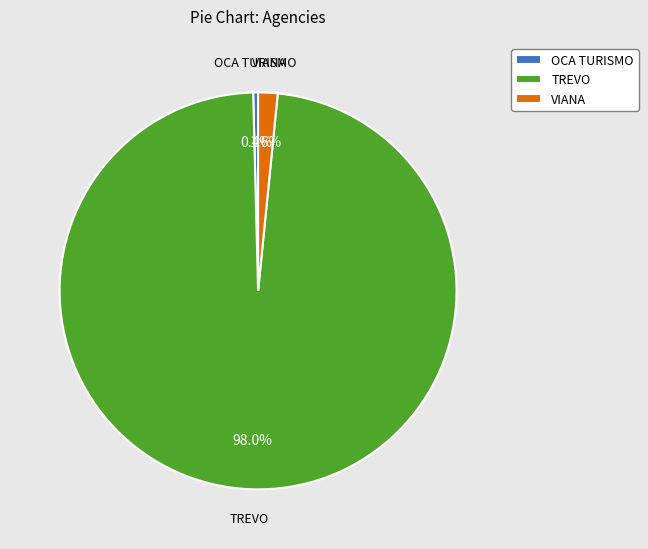

Count the number of slices in the pie.

3